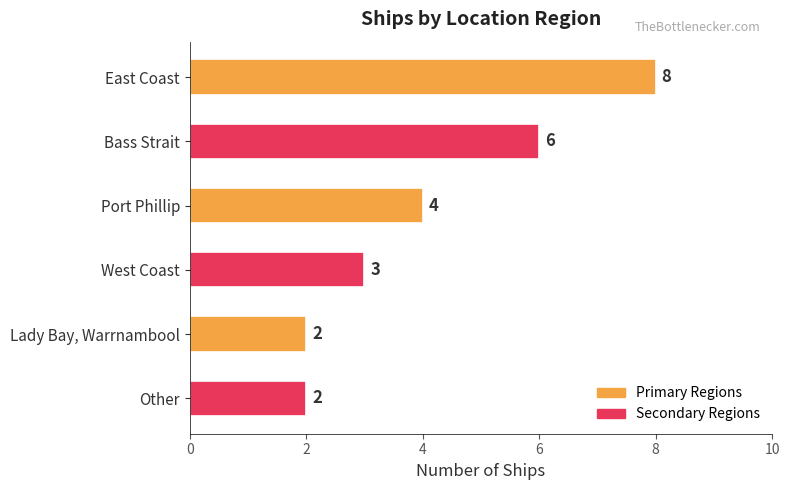

True or false: the data shows 7 at Port Phillip.

False